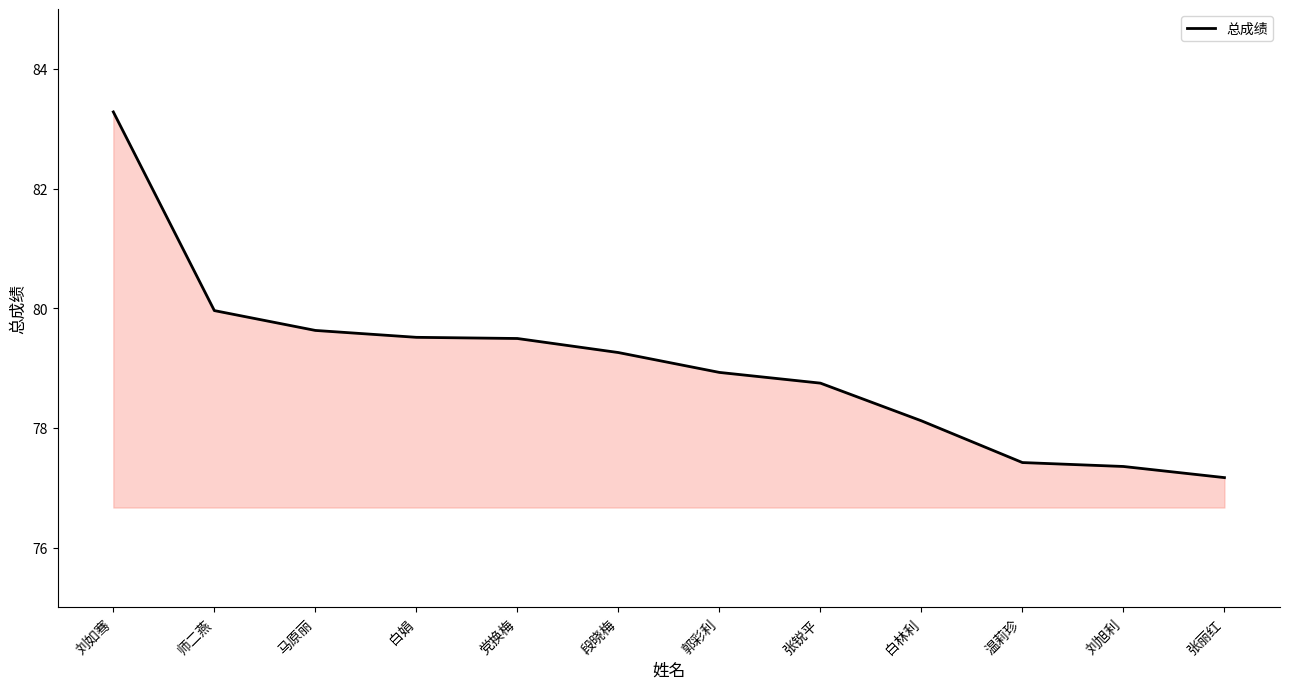

The value at 郭彩利 is 78.9. True or false?

True